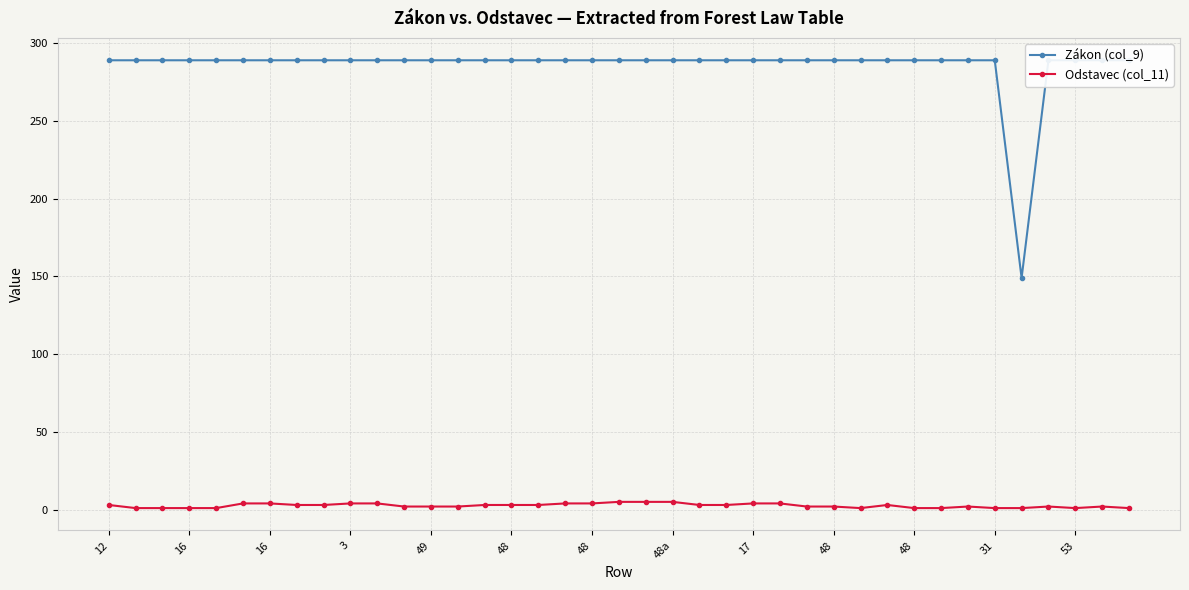

True or false: Zákon (col_9) has more than 0 points higher than both neighbors.

False